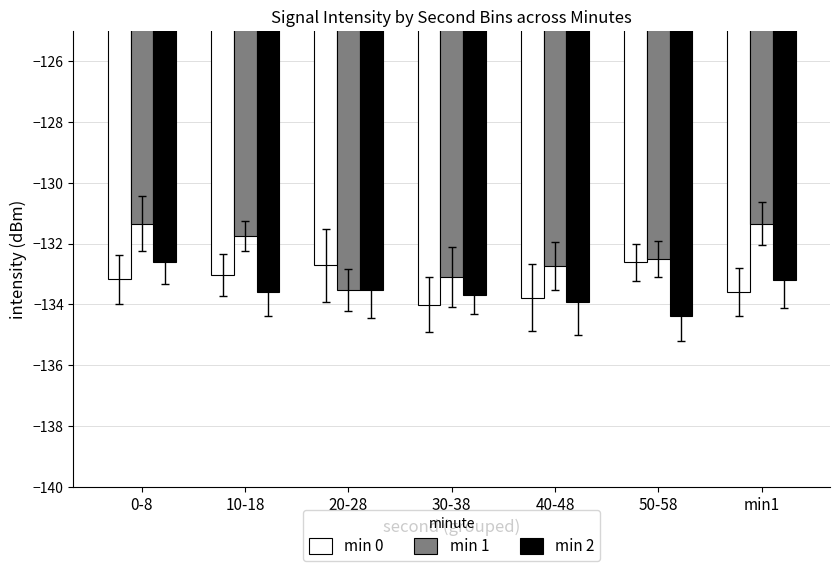

Are the bars grouped side by side (vs. stacked)?

Yes